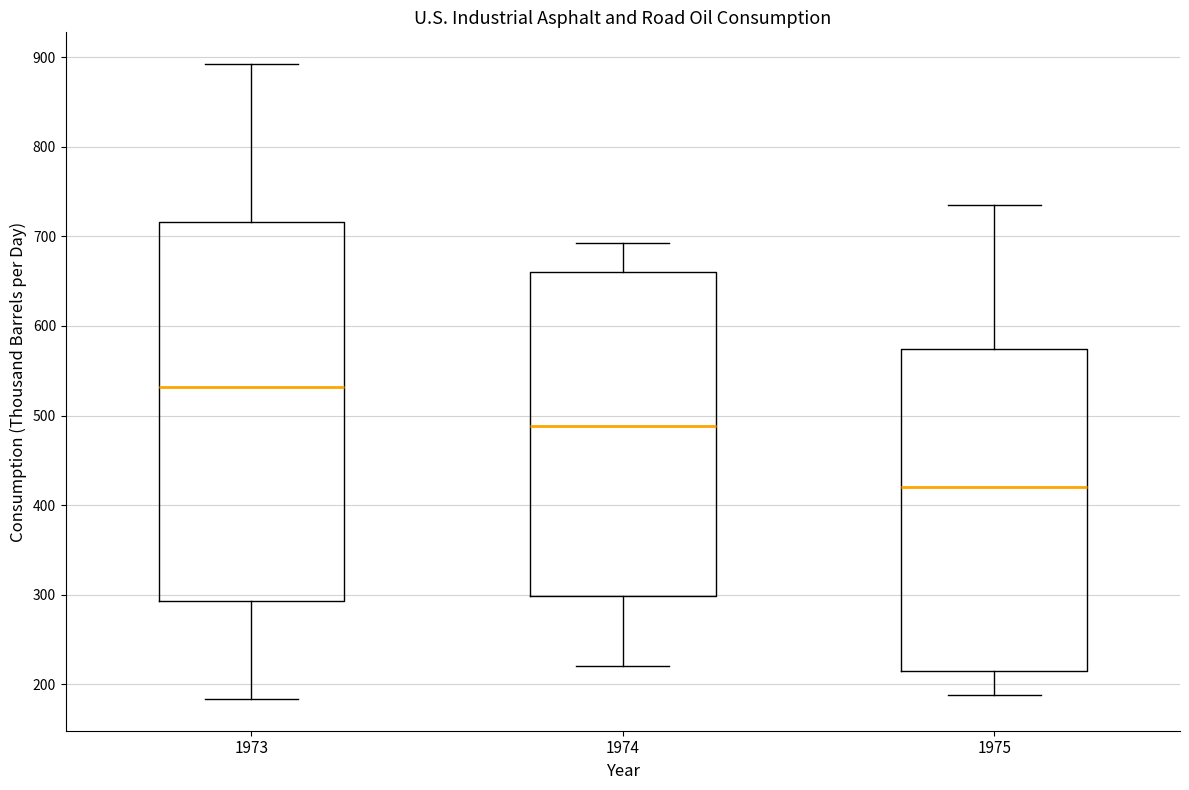

Reading left to right, transcribe this box plot: for each box, give where its median line is, the range the box spans, and where its two whiskers end, as read against the y-axis. The values are not printed on the chart, so give them approximately, as read against the axis.

1973: median 530, box 290 to 720, whiskers 180 to 890
1974: median 490, box 300 to 660, whiskers 220 to 690
1975: median 420, box 220 to 570, whiskers 190 to 730